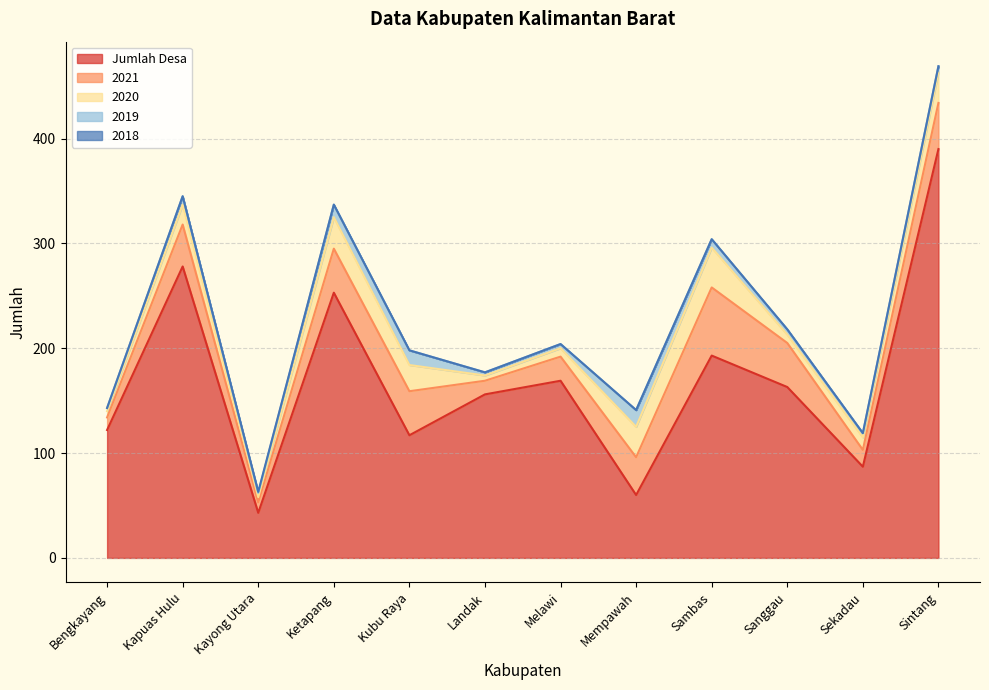

The value of 2018 at Sintang is 0. True or false?

False